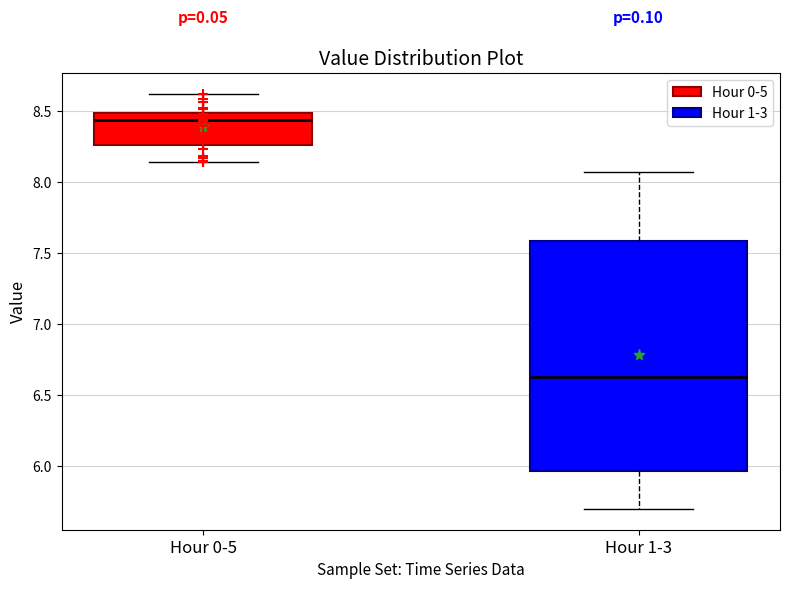

Reading left to right, read every box against the y-axis: the position of its median line, the range the box covers, and the ends of its whiskers. The values are not printed on the chart, so give them approximately, as read against the axis.

Hour 0-5: median 8.45, box 8.25 to 8.50, whiskers 8.15 to 8.60
Hour 1-3: median 6.65, box 5.95 to 7.60, whiskers 5.70 to 8.05